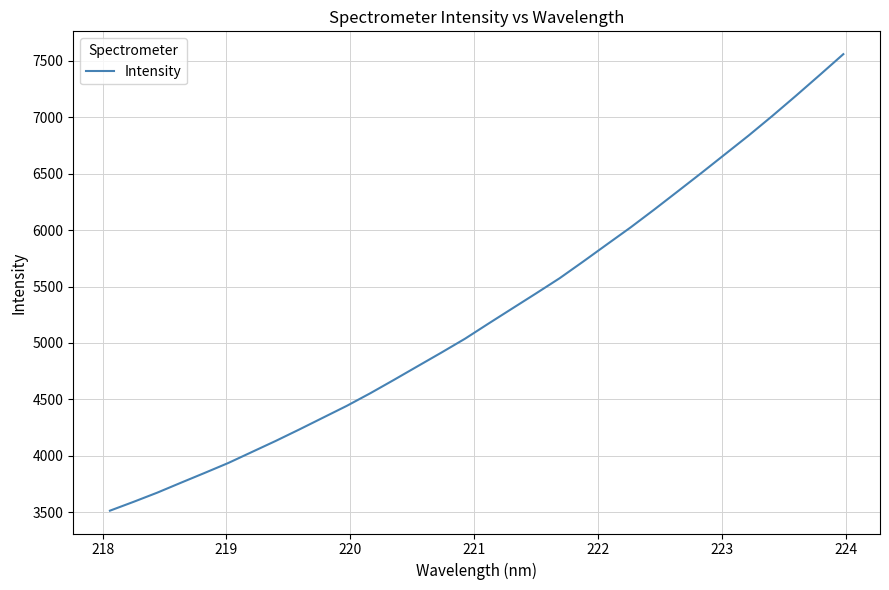

What is the maximum value shown in the chart?

7559.9